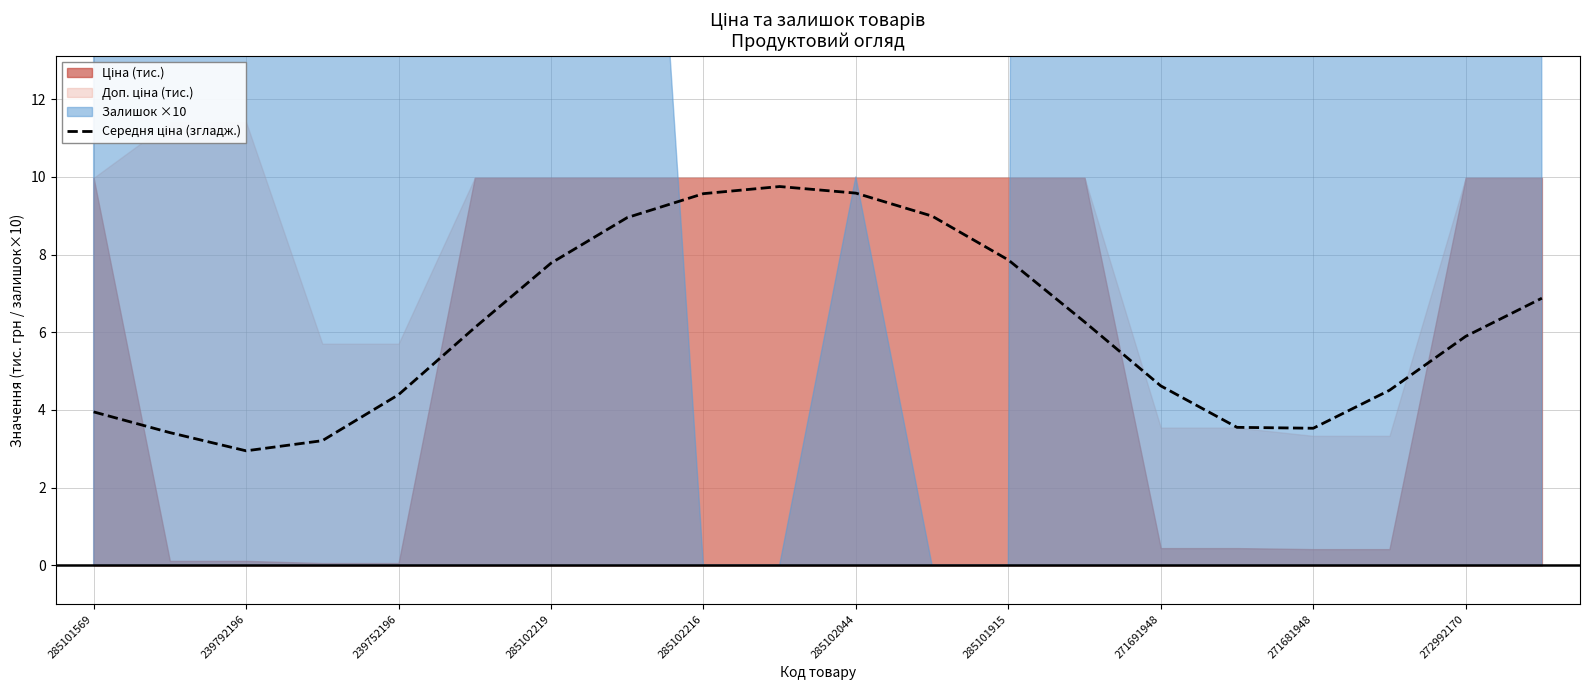

True or false: the data shows 1.9 at 285101569.

False